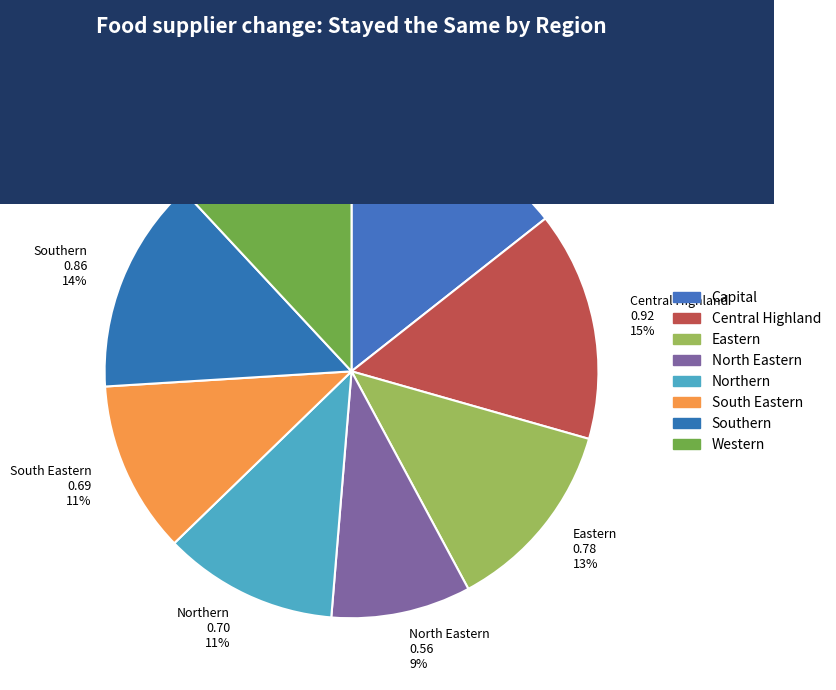

Between Southern and Central Highland, which is larger?

Central Highland